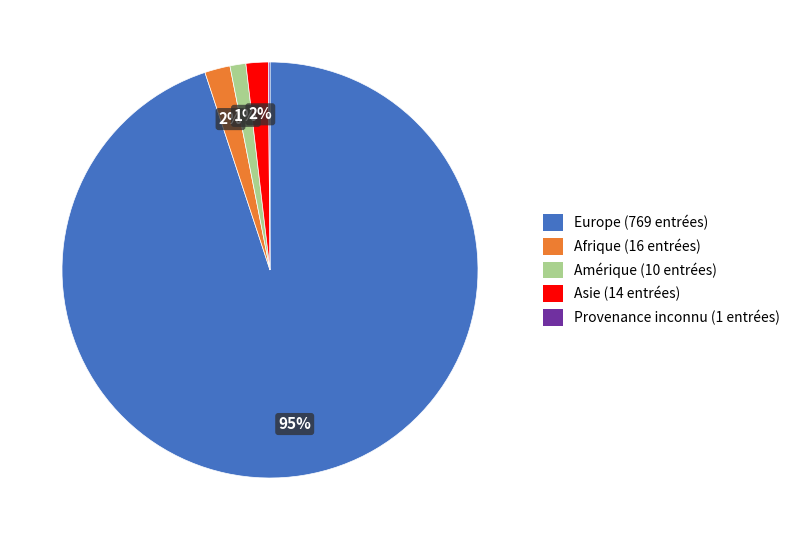

To the nearest percent, what is the average slice percentage?

20%